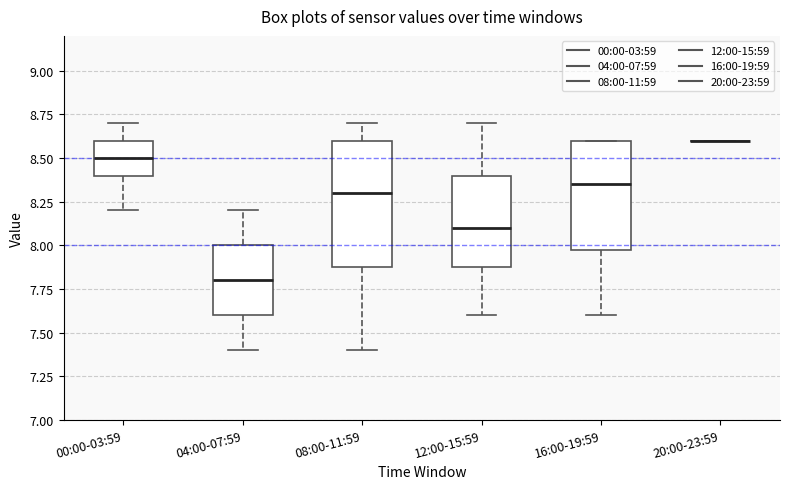

Reading left to right, transcribe this box plot: for each box, give where its median line is, the range the box spans, and where its two whiskers end, as read against the y-axis. The values are not printed on the chart, so give them approximately, as read against the axis.

00:00-03:59: median 8.50, box 8.40 to 8.60, whiskers 8.20 to 8.70
04:00-07:59: median 7.80, box 7.60 to 8.00, whiskers 7.40 to 8.20
08:00-11:59: median 8.30, box 7.90 to 8.60, whiskers 7.40 to 8.70
12:00-15:59: median 8.10, box 7.90 to 8.40, whiskers 7.60 to 8.70
16:00-19:59: median 8.35, box 8.00 to 8.60, whiskers 7.60 to 8.60
20:00-23:59: box collapsed to a line at 8.60, whiskers 8.60 to 8.60